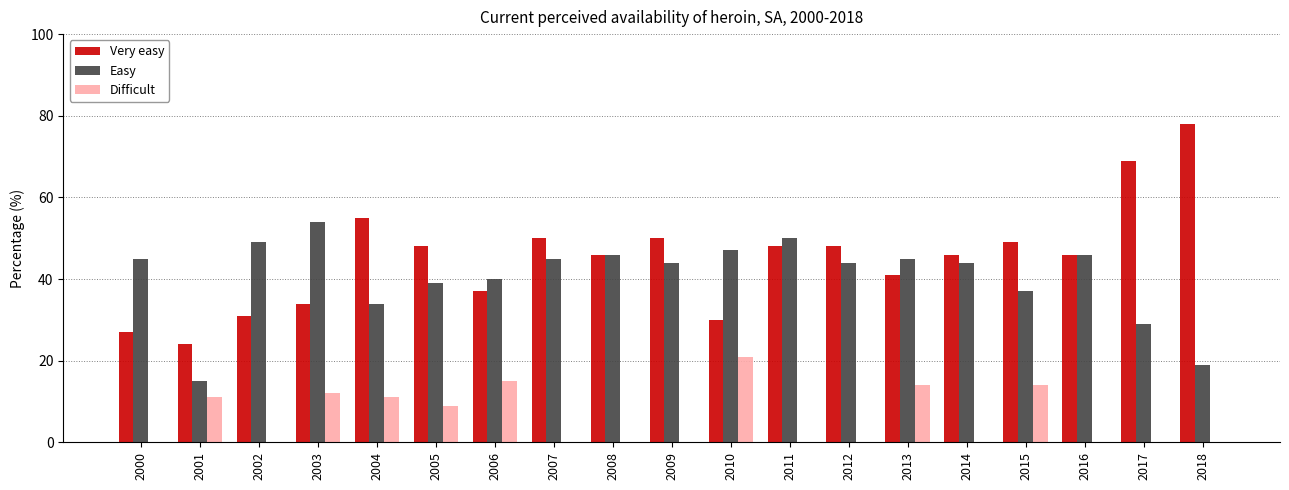

What is the average value of the Very easy series?

45